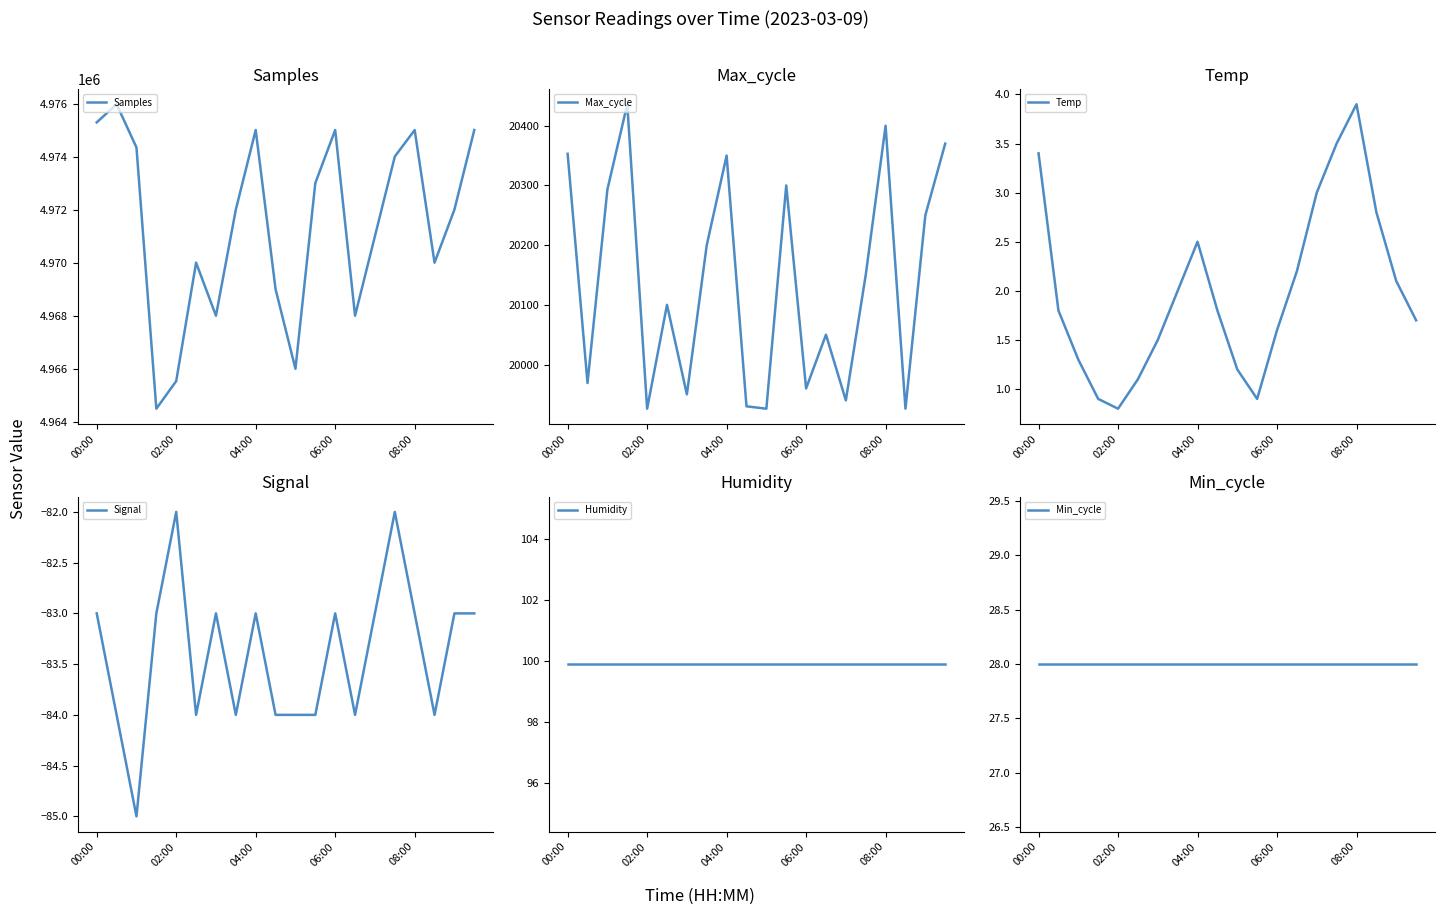

What is the lowest value of the Samples series?

4964494